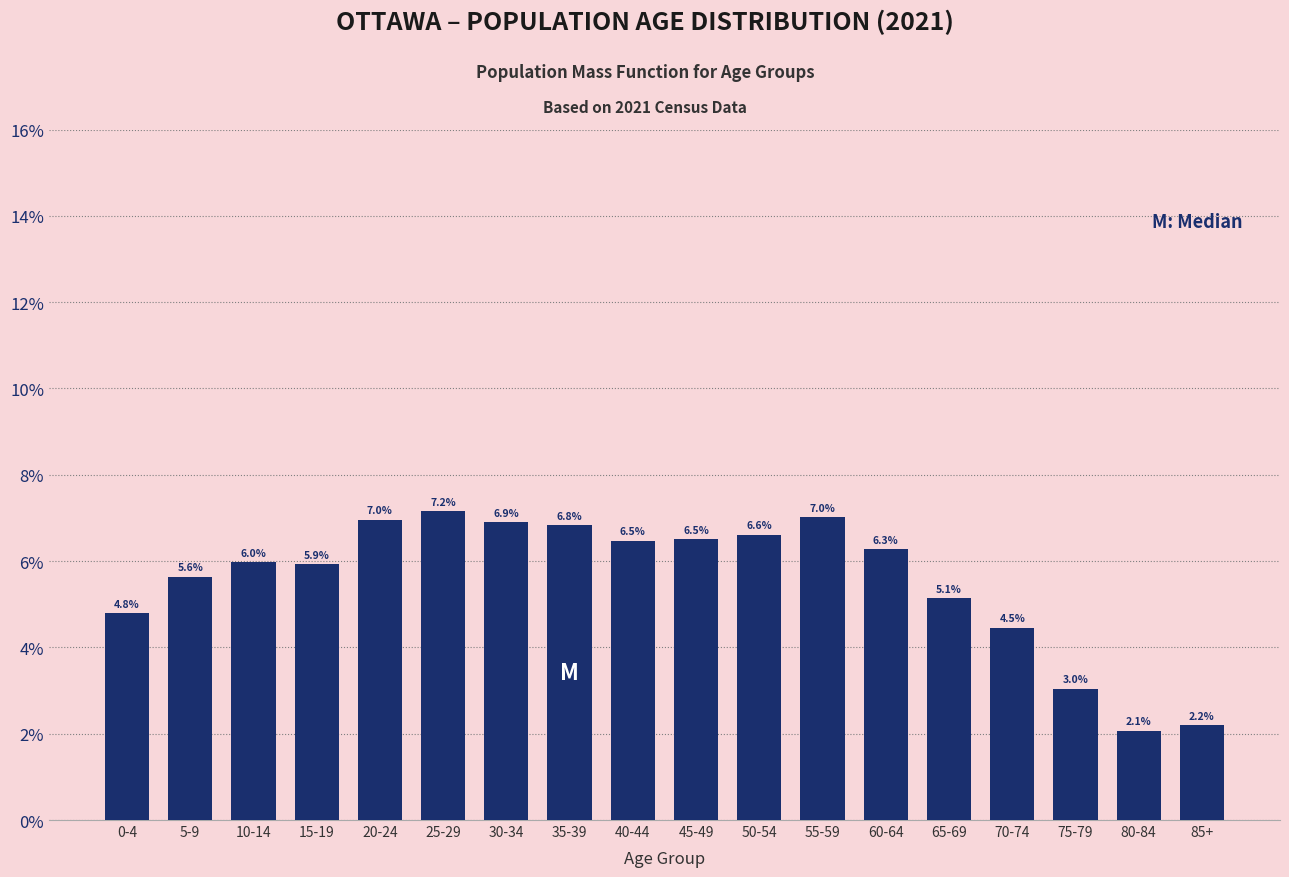

Reading left to right, extract all data points from this chart.

4.8	5.6	6.0	5.9	7.0	7.2	6.9	6.8	6.5	6.5	6.6	7.0	6.3	5.1	4.5	3.0	2.1	2.2